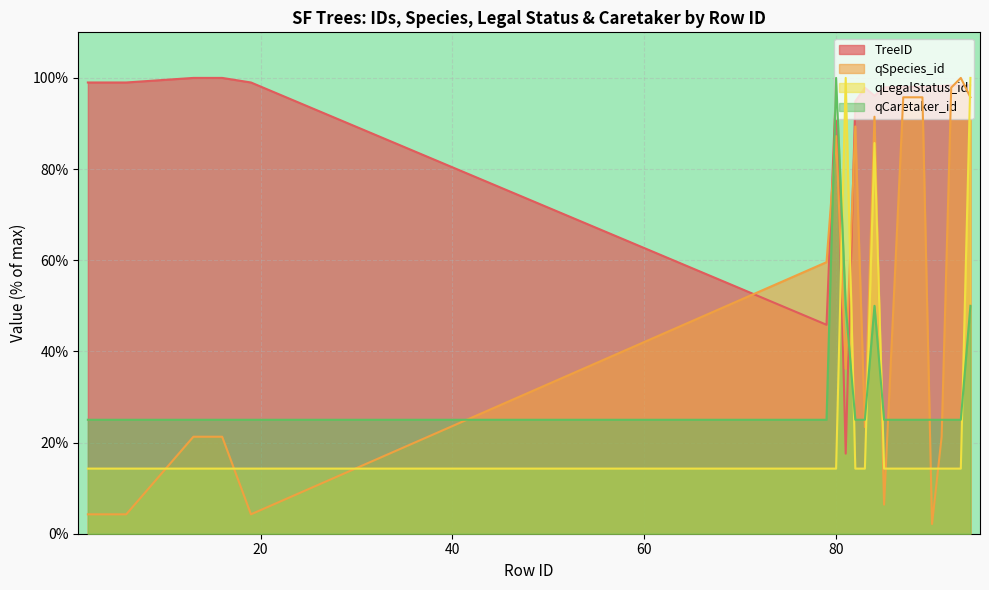

Which series has the largest range (max minus min)?

qSpecies_id